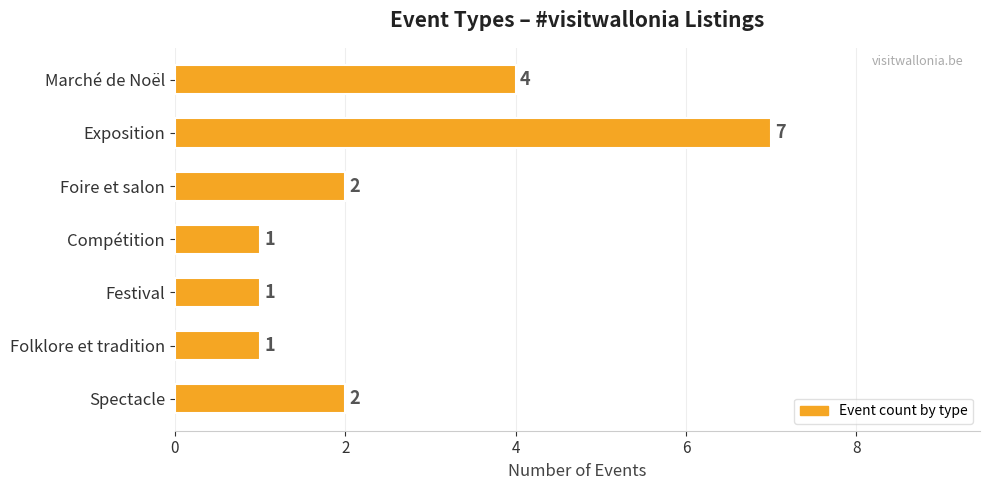

What is the difference between the values at Exposition and Spectacle?

5